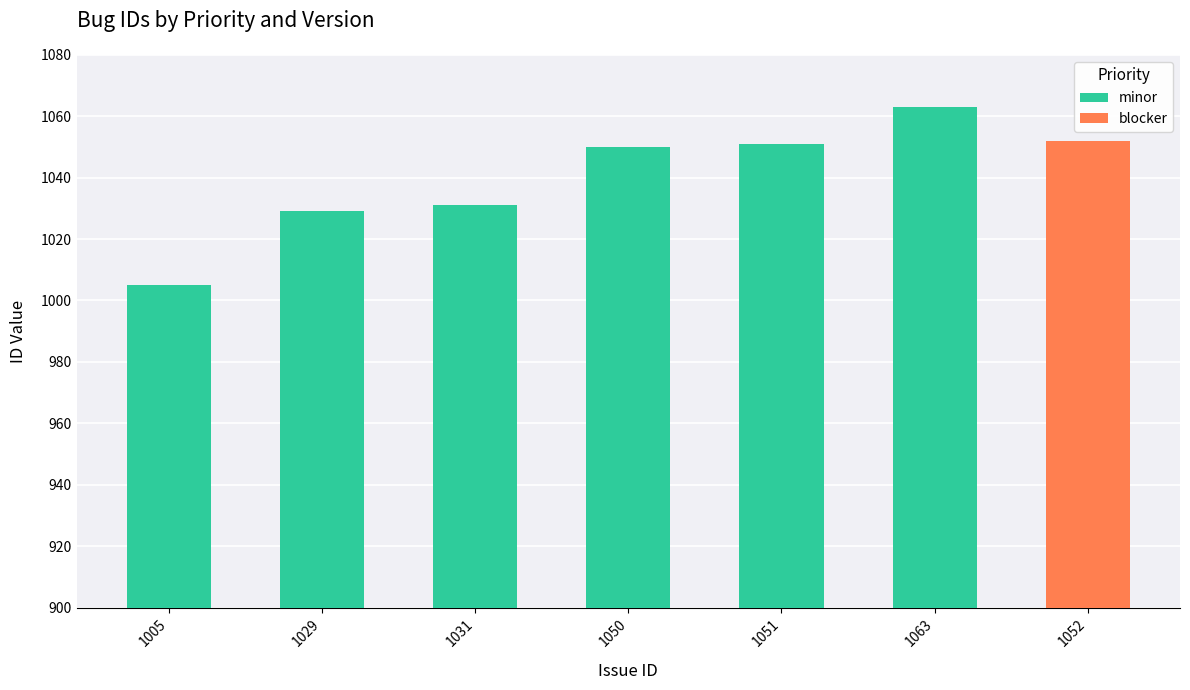

Which series has the widest spread of values?

minor